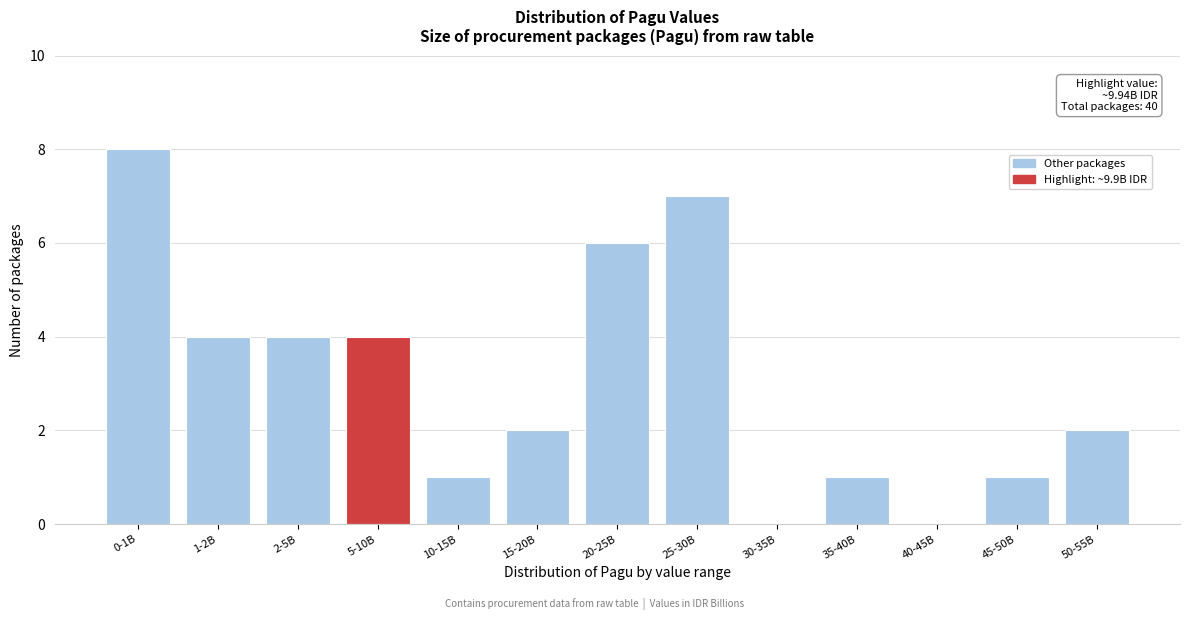

Reading left to right, transcribe all the data shown in this chart.

0-1B=8	1-2B=4	2-5B=4	5-10B=4	10-15B=1	15-20B=2	20-25B=6	25-30B=7	30-35B=0	35-40B=1	40-45B=0	45-50B=1	50-55B=2